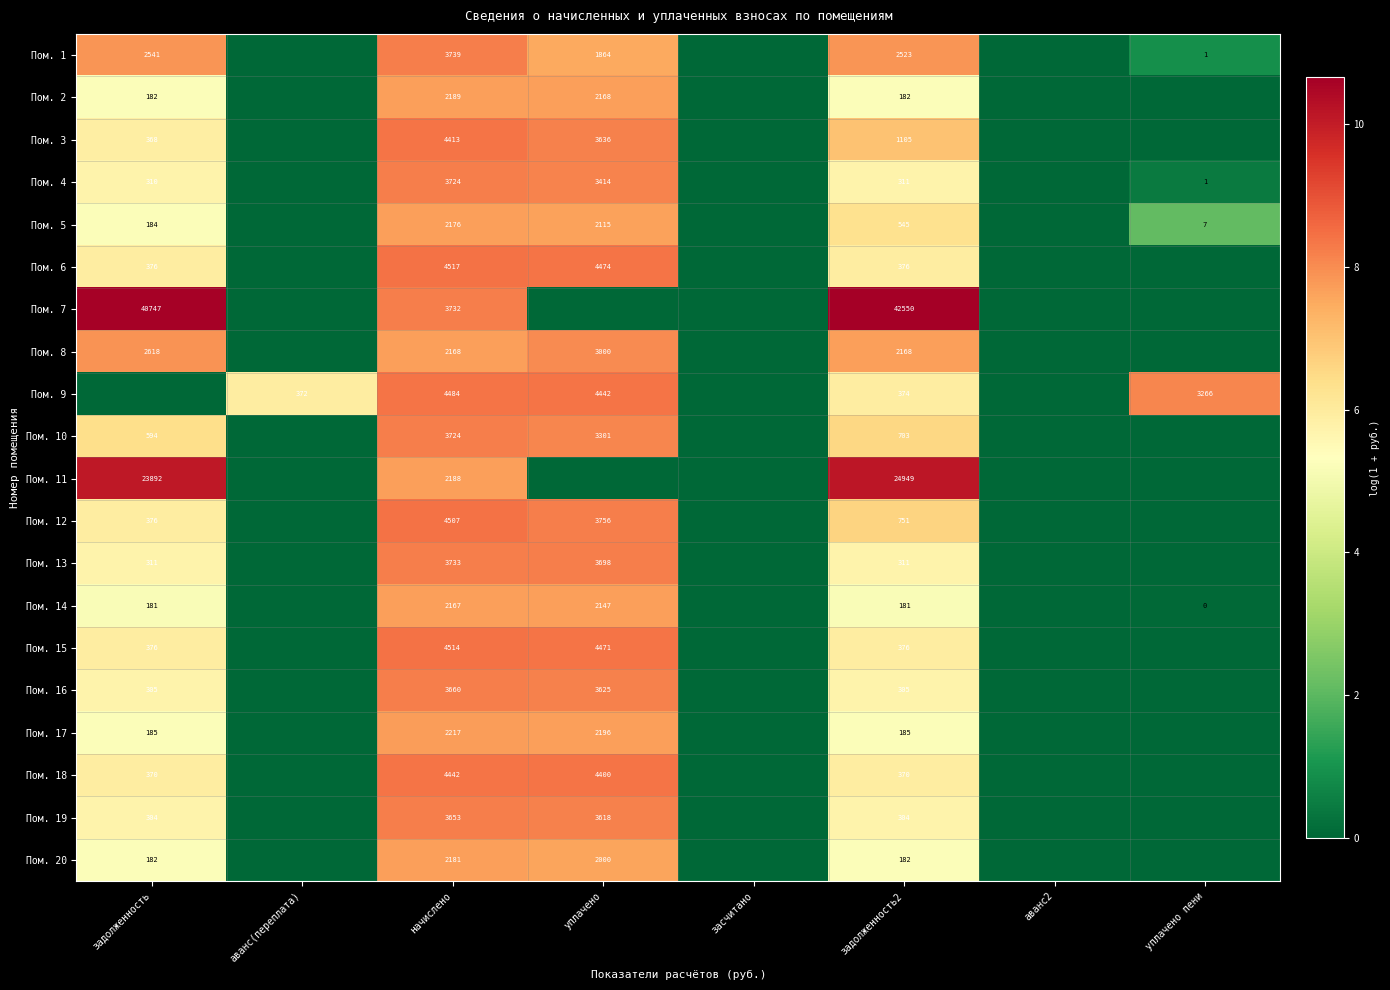

What is the greatest value displayed?

10.7